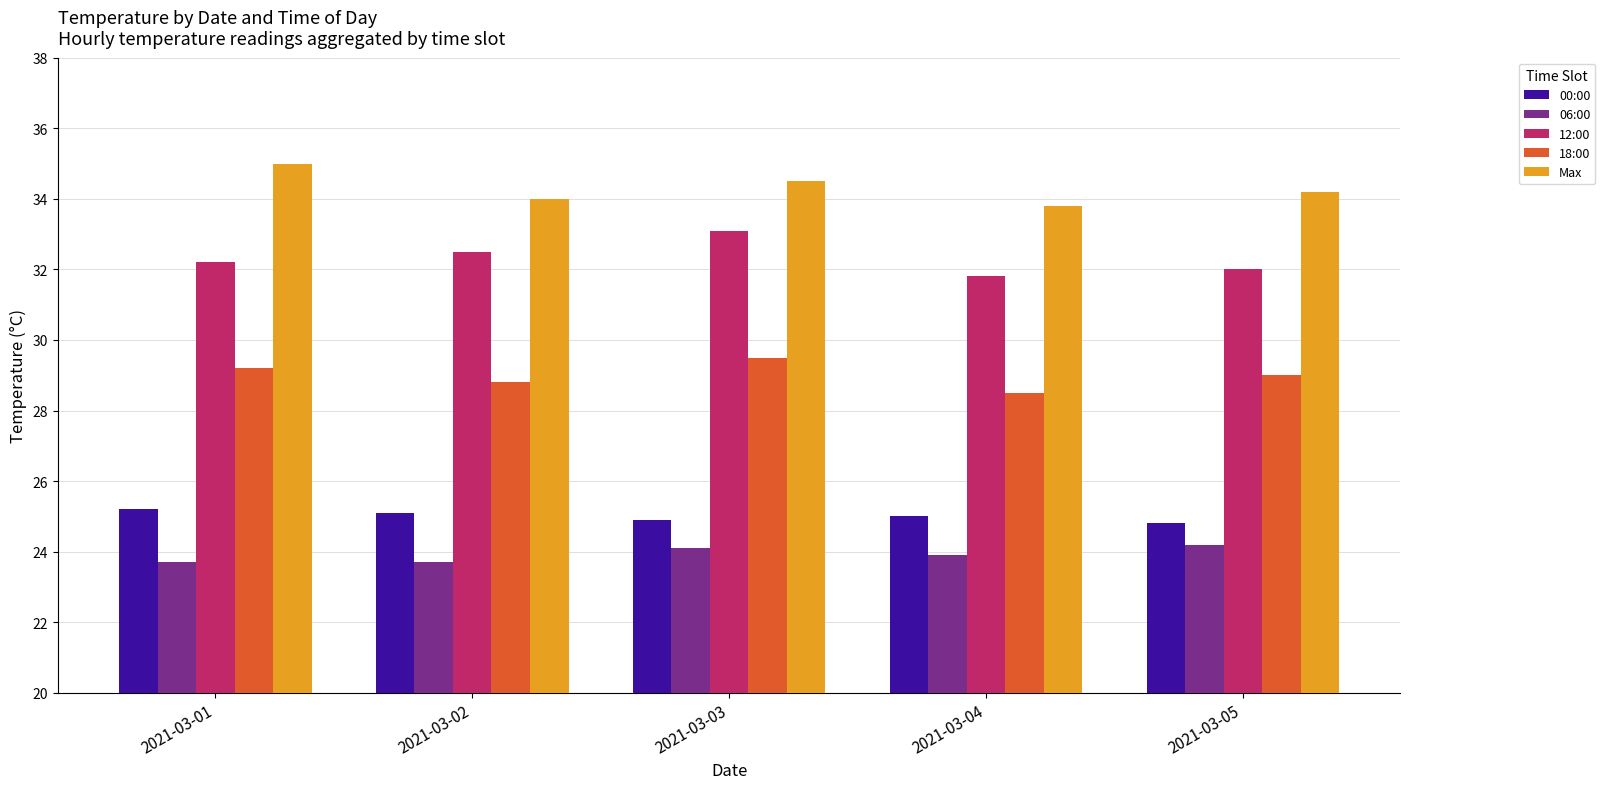

How many Max values are between 34 and 35?

4